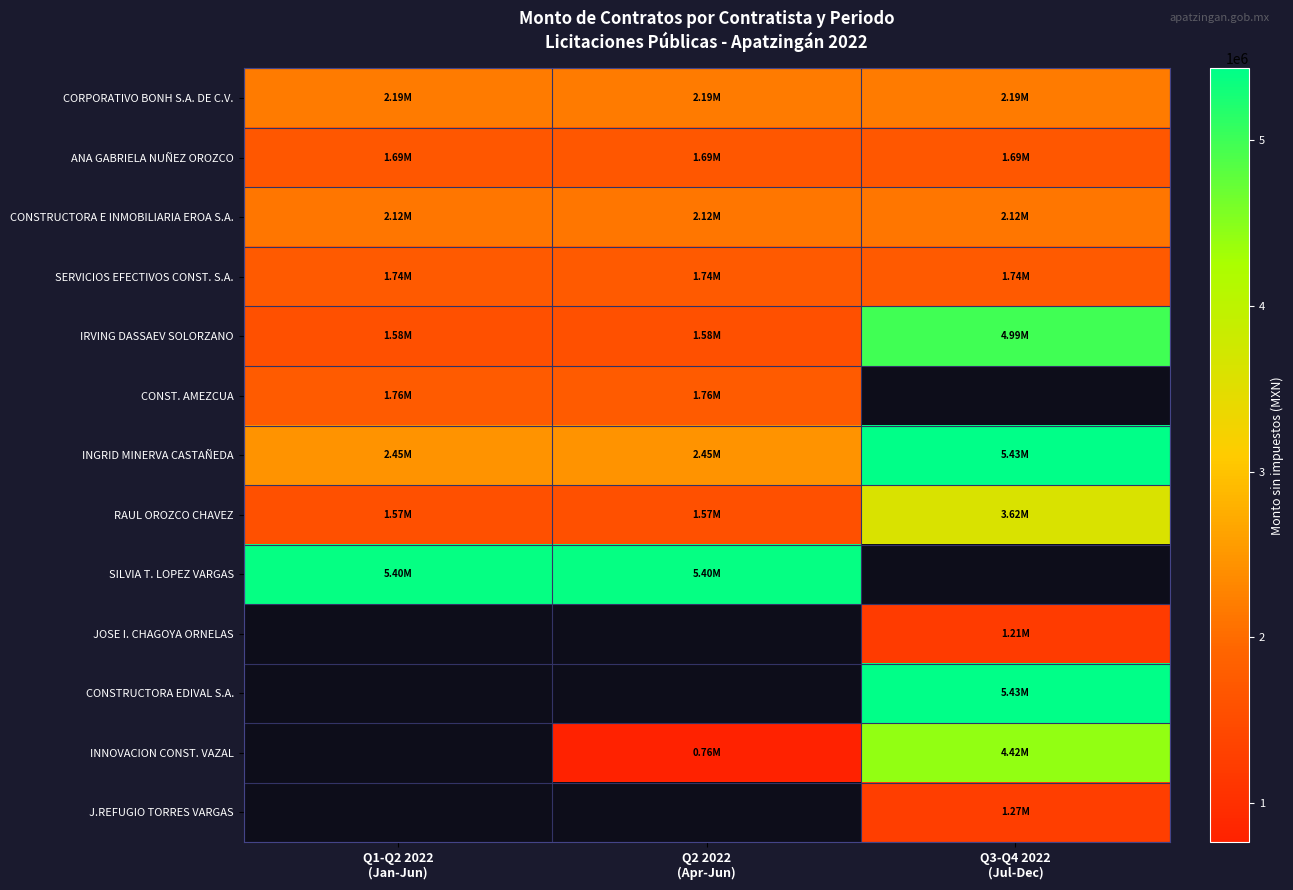

At which label is CONST. AMEZCUA closest to 1761825?

Q1-Q2 2022 (Jan-Jun)